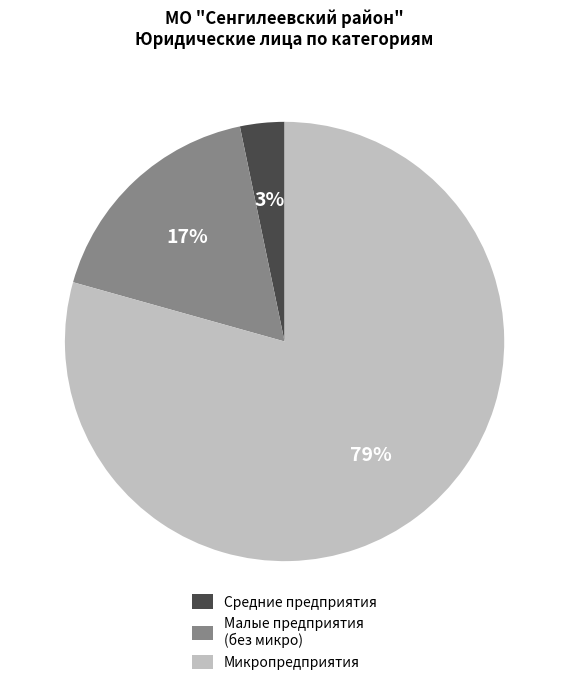

Rank the categories by value from lowest to highest.

Средние предприятия, Малые предприятия (без микро), Микропредприятия